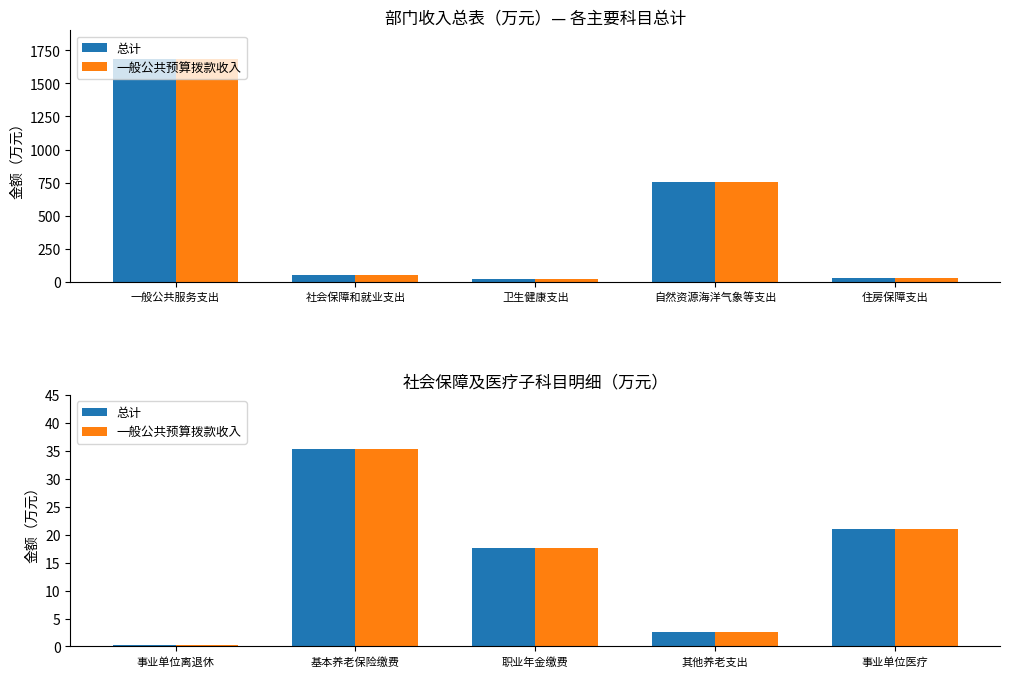

Which series has the largest total across all categories?

总计